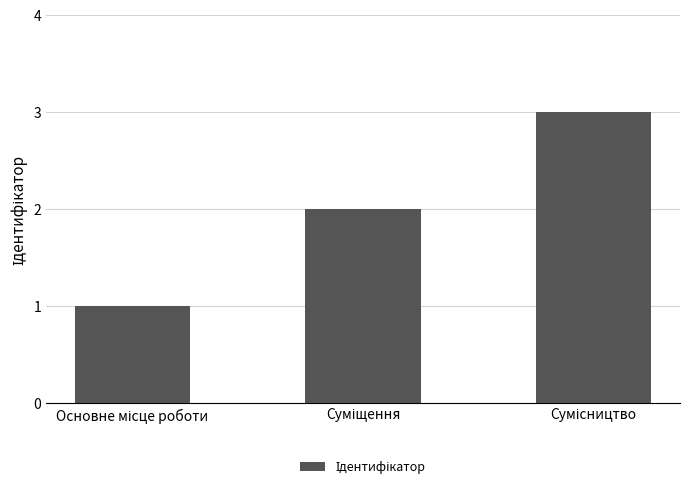

What is the greatest value displayed?

3